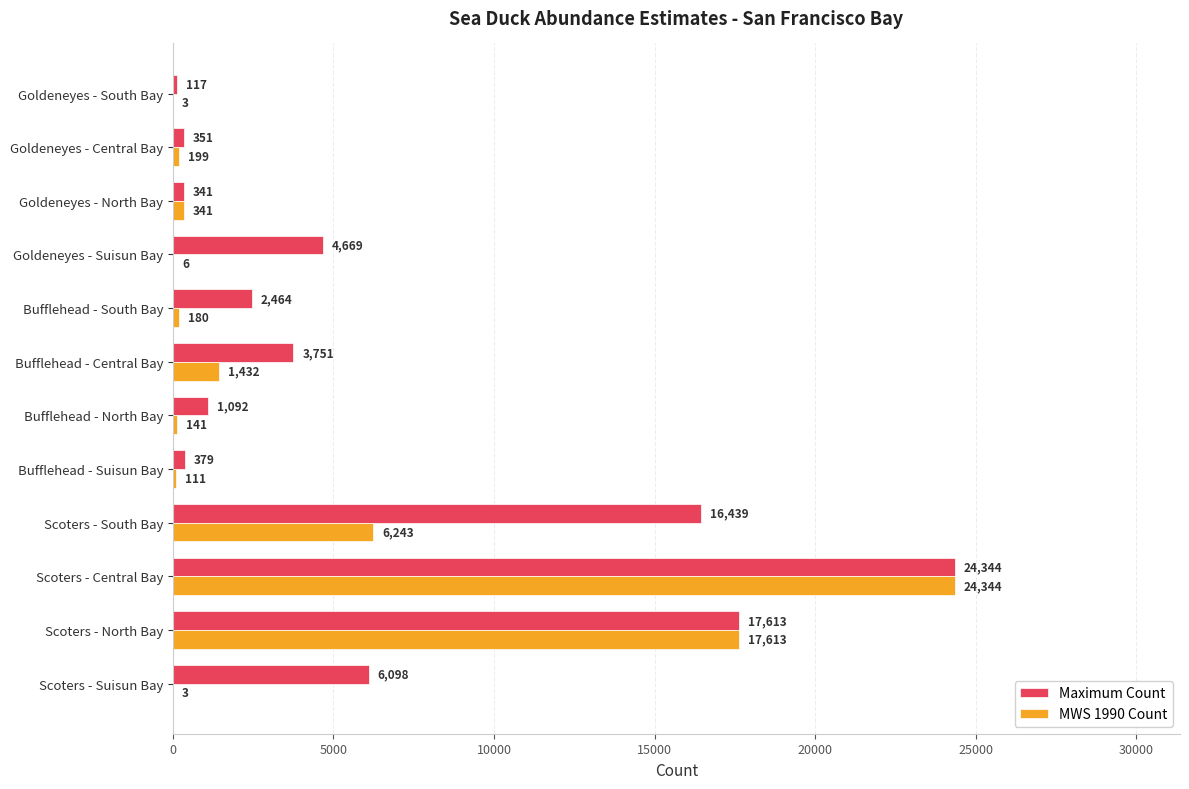

What are all the series names shown in the legend?

Maximum Count, MWS 1990 Count